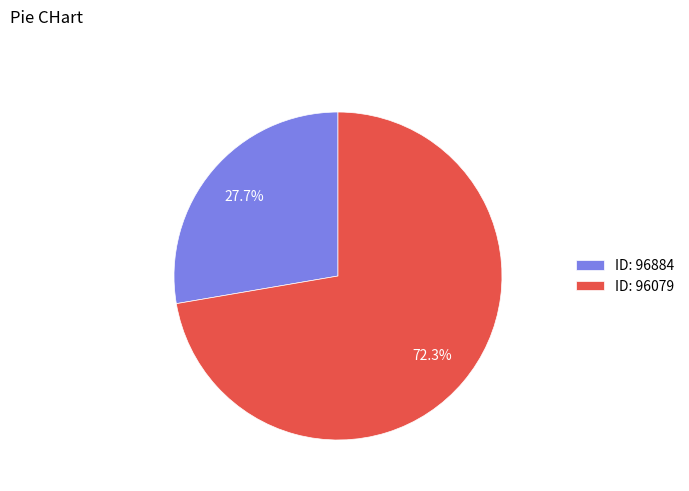

What is the smallest slice in the pie chart?

ID: 96884